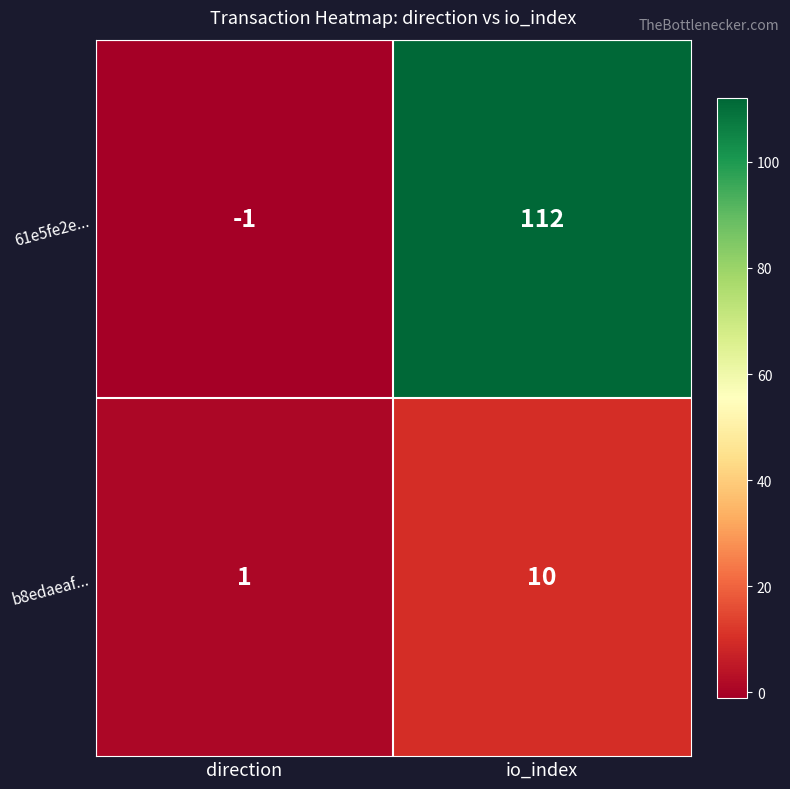

At direction, list the series in order from largest to smallest.

b8edaeaf..., 61e5fe2e...